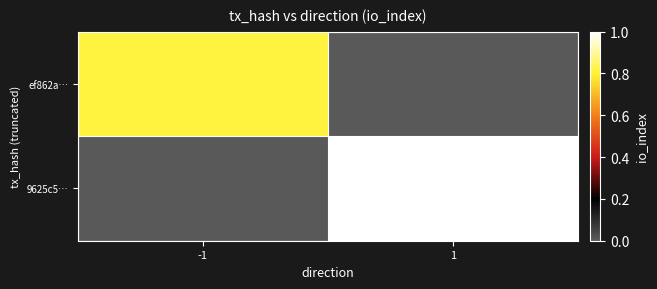

Between -1 and 1, which is larger?

-1